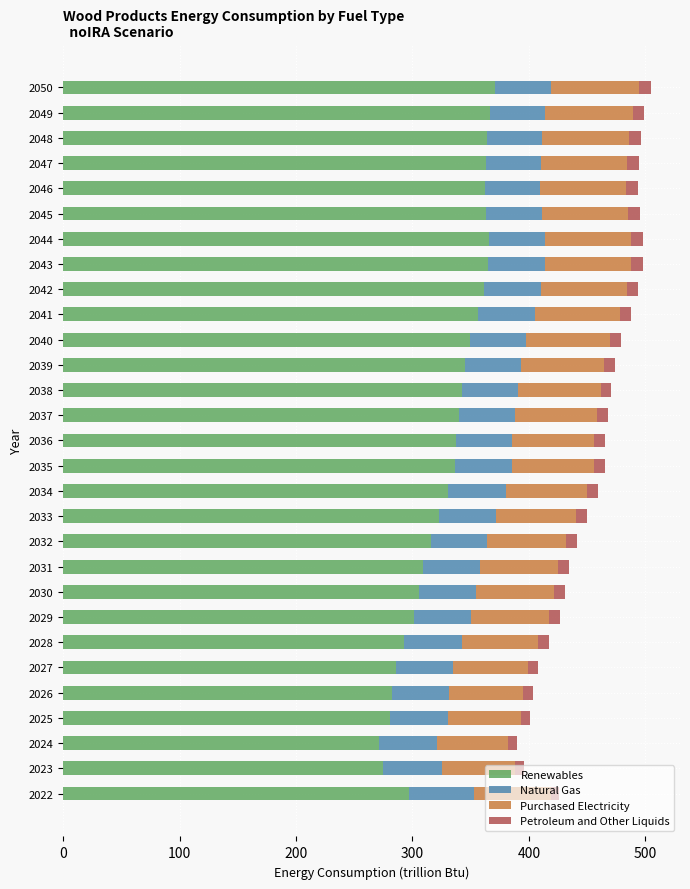

What is the sum of all Renewables values?

9560.4